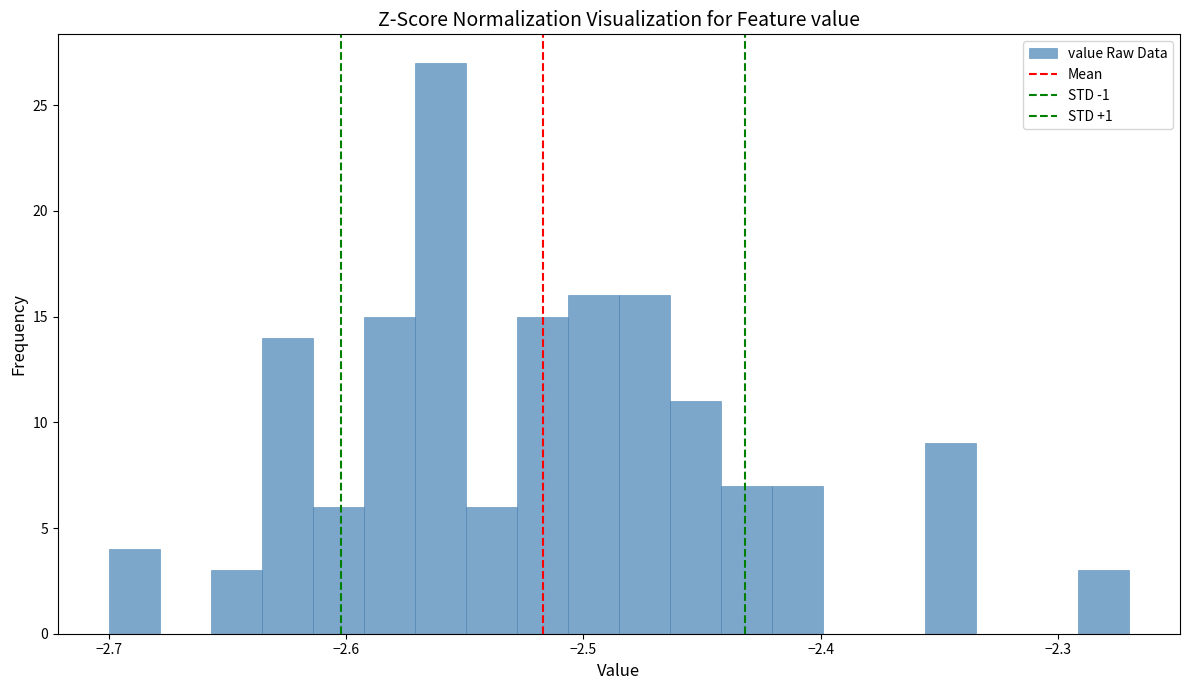

Read against the x-axis, roughly where is the centre of the tallest bar?

-2.56